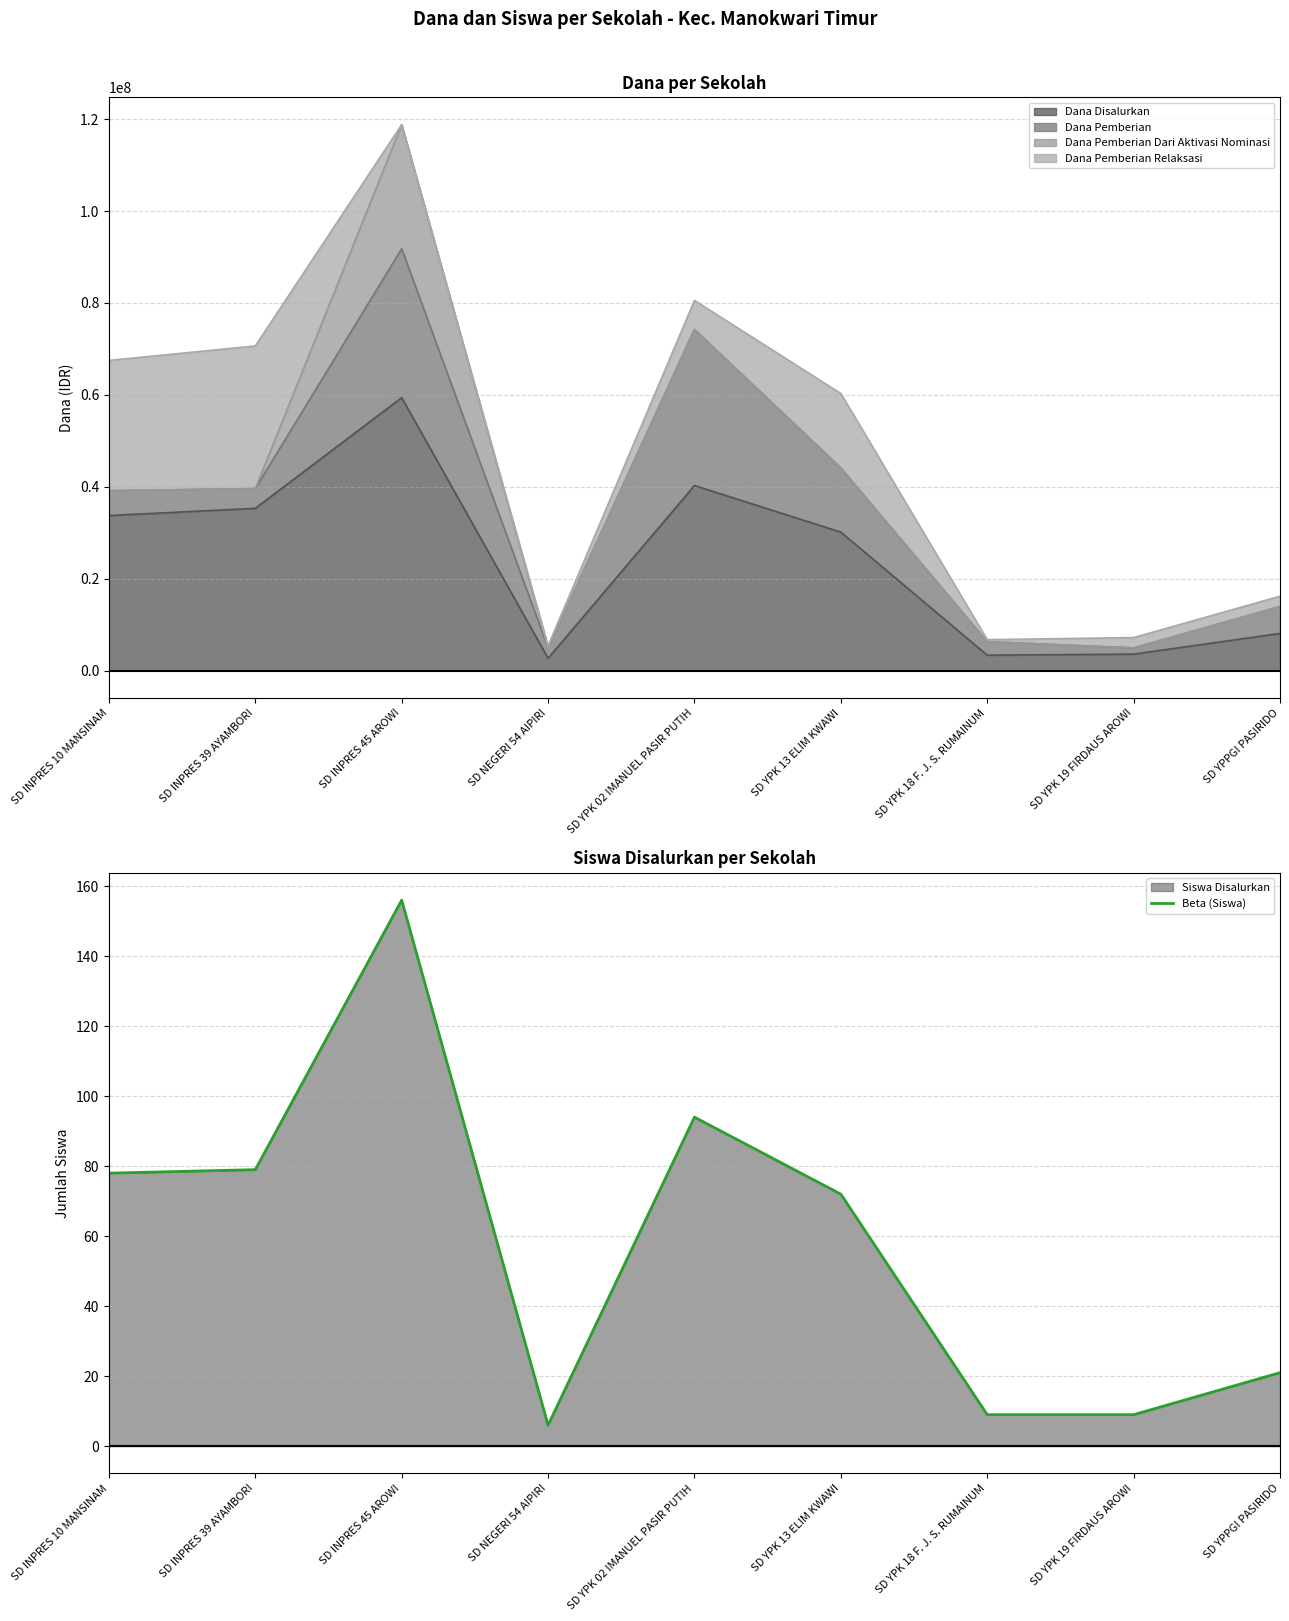

At which category does the data reach its first local valley?

SD NEGERI 54 AIPIRI